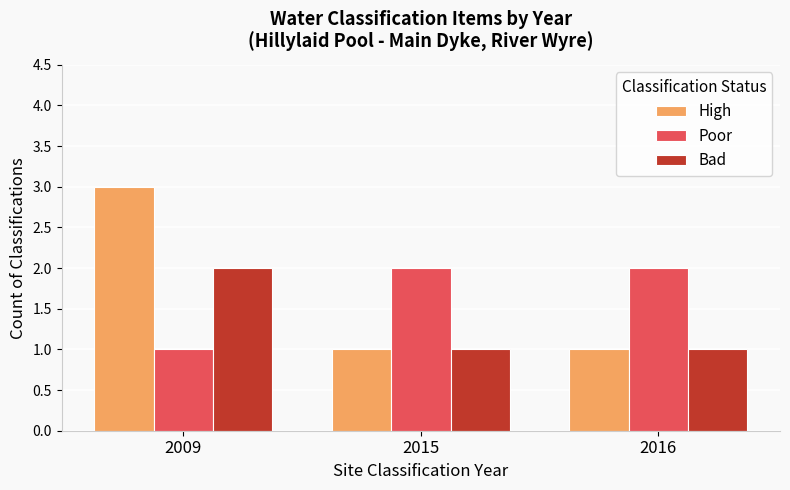

Which series has the largest range (max minus min)?

High